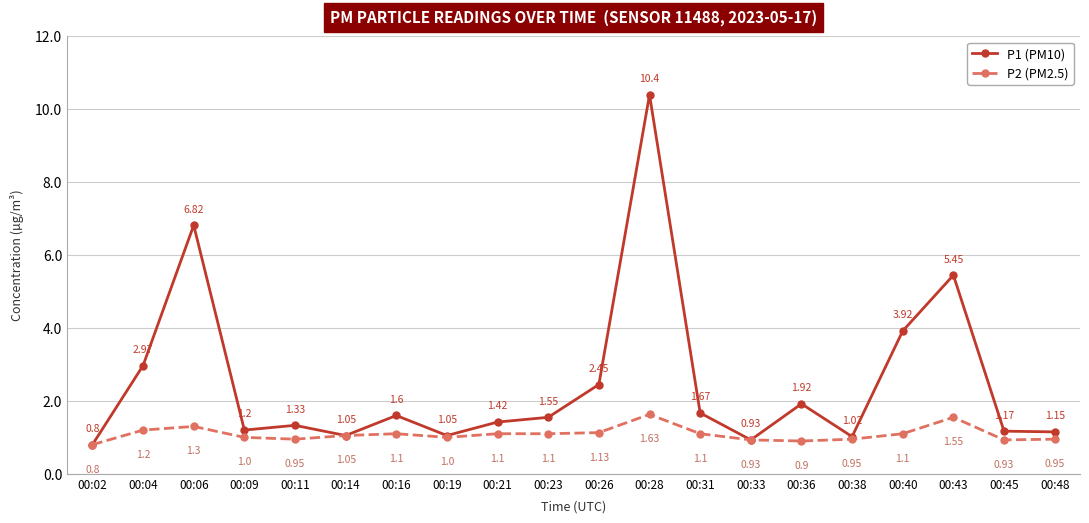

Which series has the largest range (max minus min)?

P1 (PM10)